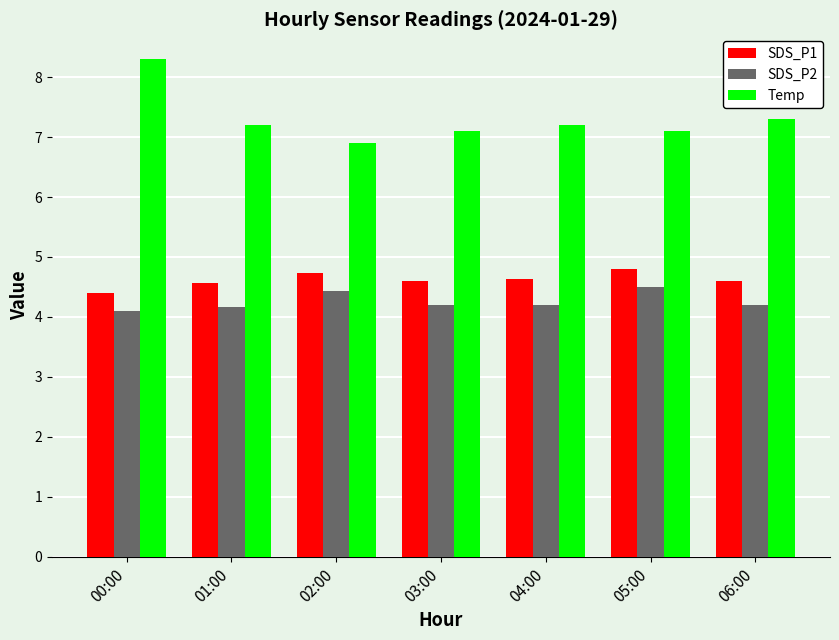

True or false: SDS_P2 has a value of 7.2 at 03:00.

False